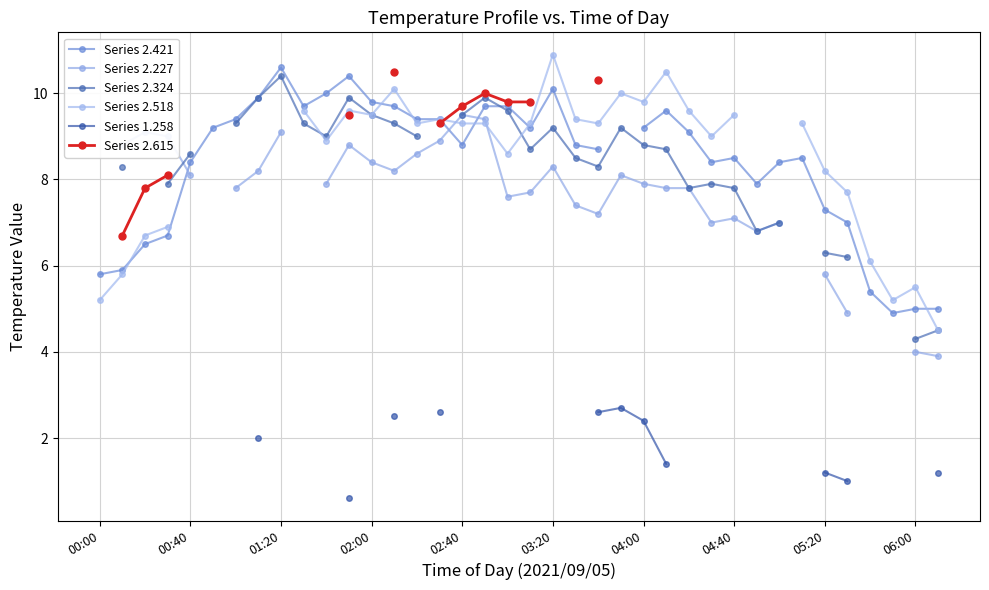

In Series 2.615, how many points are higher than both neighbors (excluding endpoints)?

1